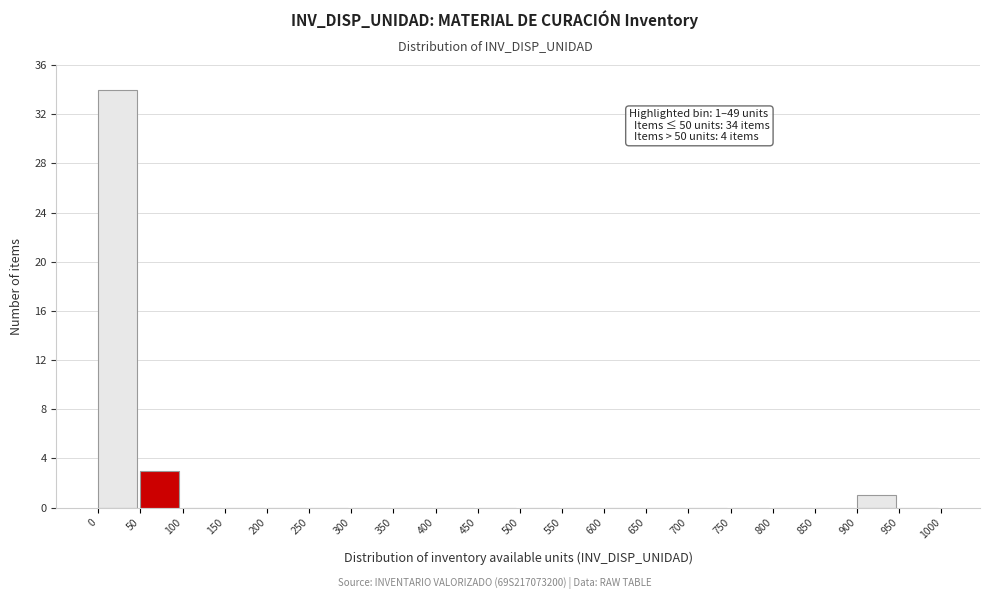

Over which range of the x-axis is the bar tallest?

0 to 50